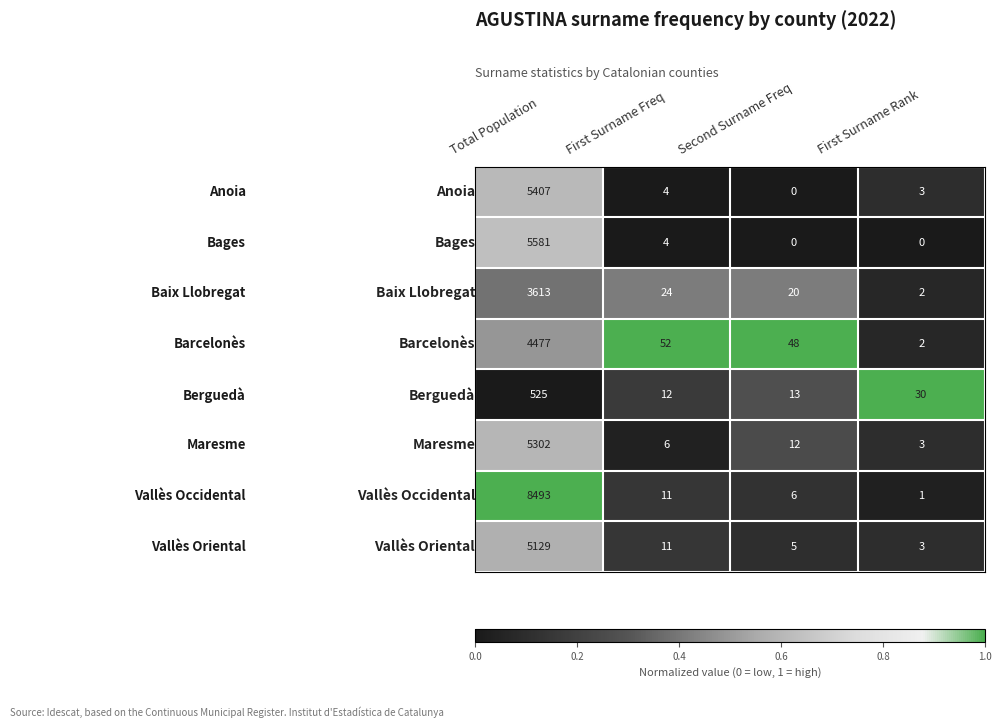

What is the total value across all series at Second Surname Freq?

104